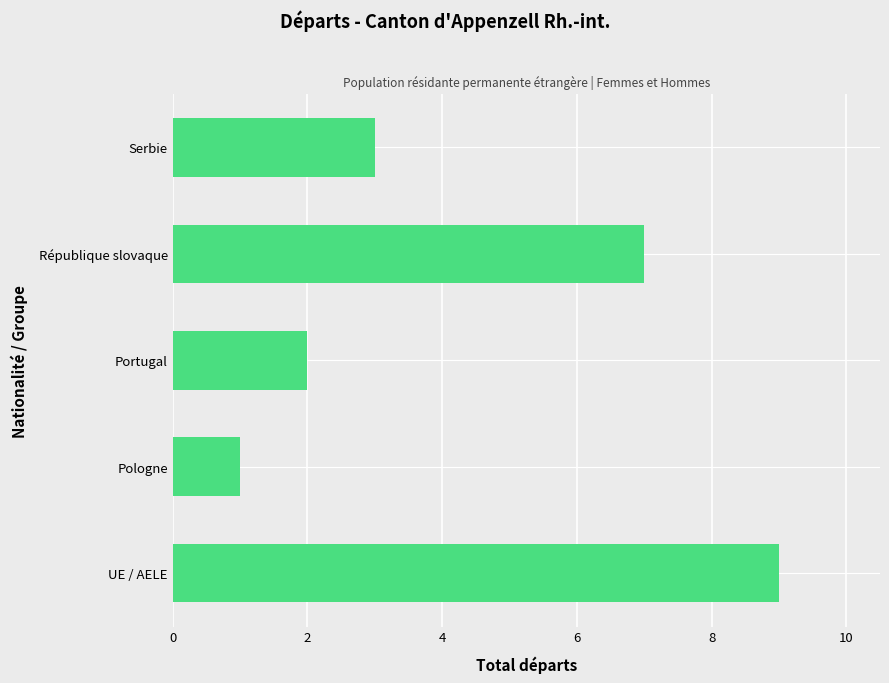

What is the change in value from Portugal to République slovaque?

+5